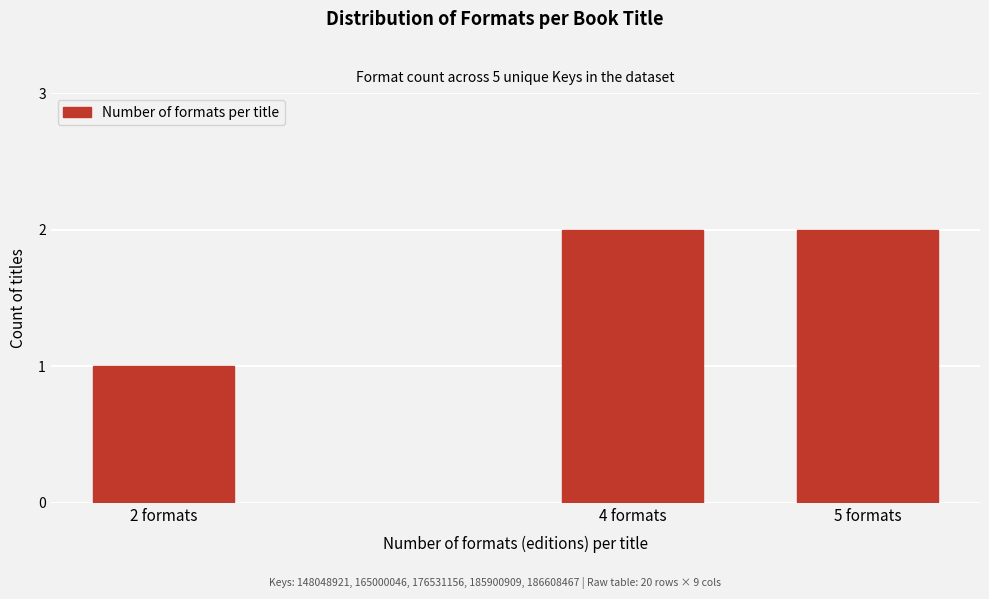

Reading right to left, list all the values displayed in this chart.

5 formats=2	4 formats=2	2 formats=1